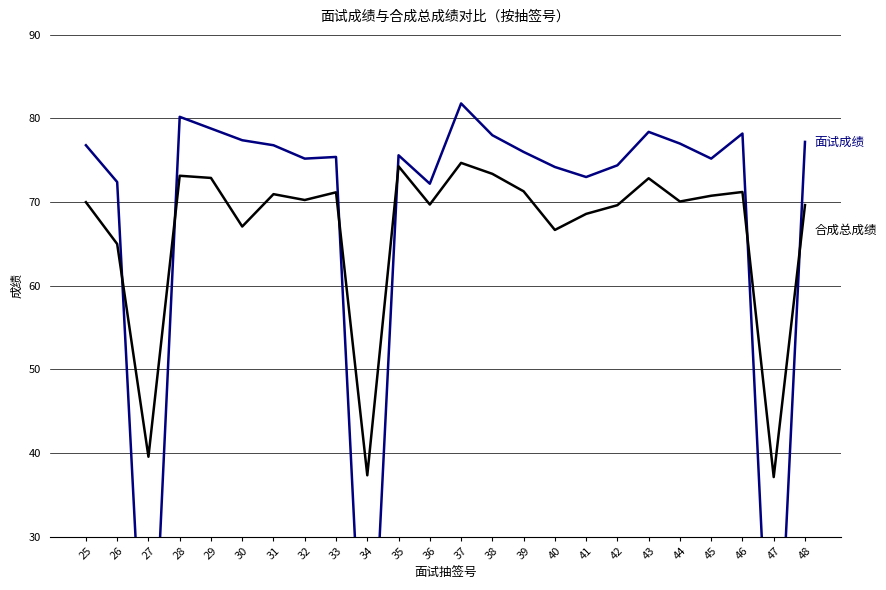

True or false: 合成总成绩 has more than 2 points higher than both neighbors.

True